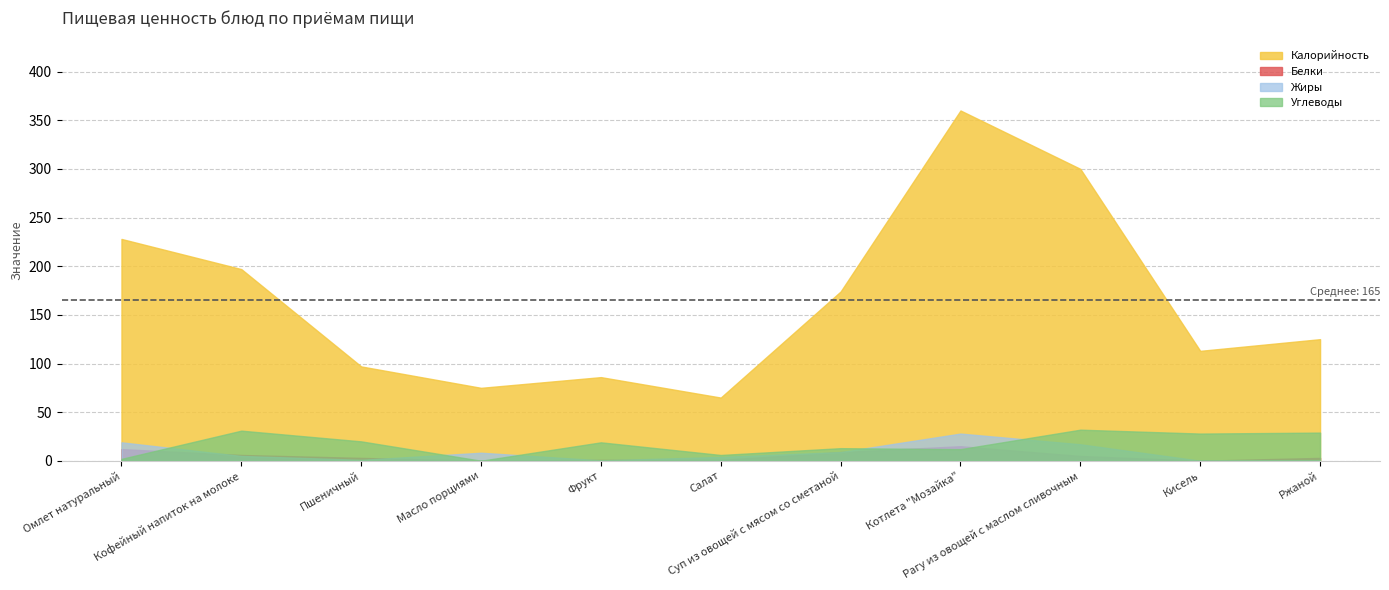

What is the difference between the second highest and minimum values in the Углеводы series?

30.9